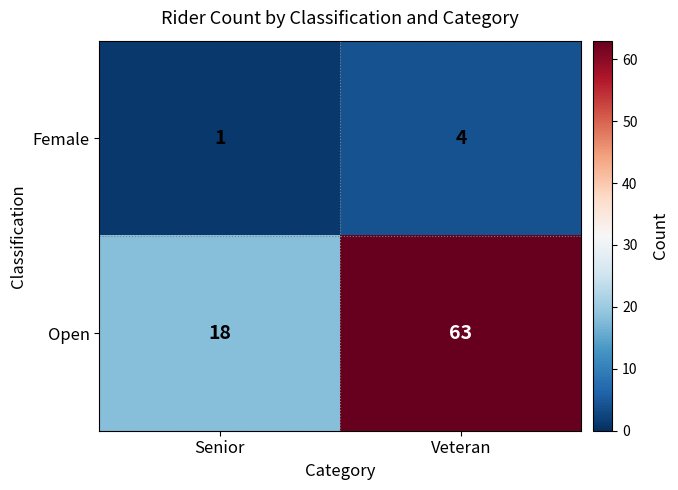

What is the sum of the Female values at Senior and Veteran?

5